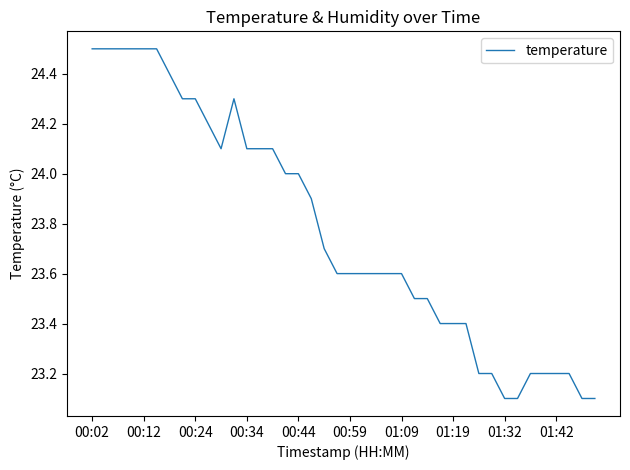

What is the difference between the maximum and minimum values?

1.4